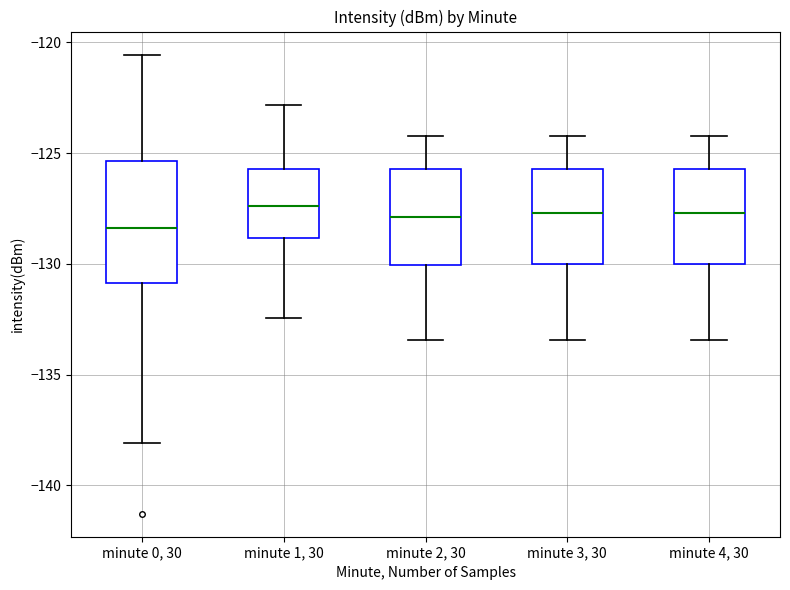

Which box is the tallest, from its lower edge to its upper edge?

minute 0, 30